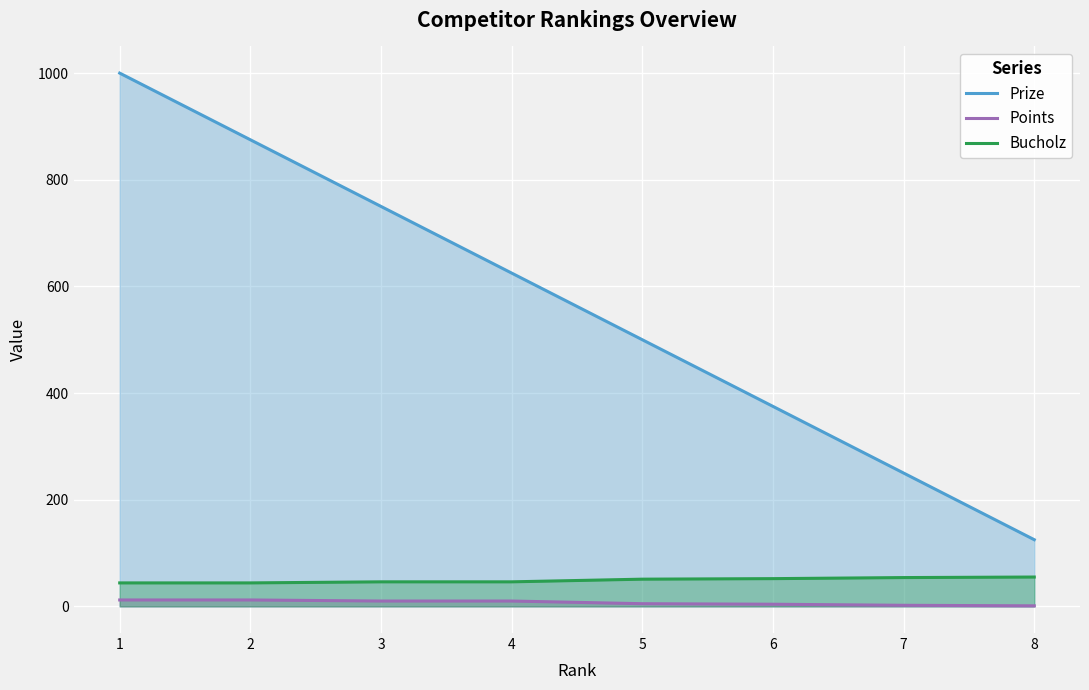

What is the minimum value shown in the chart?

1